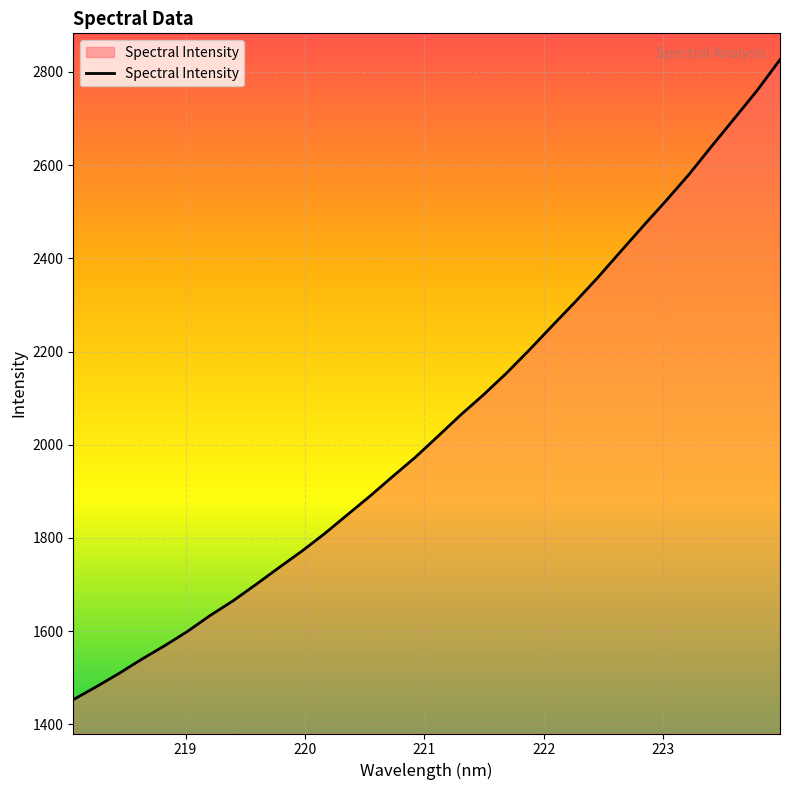

What is the smallest value displayed?

1452.9